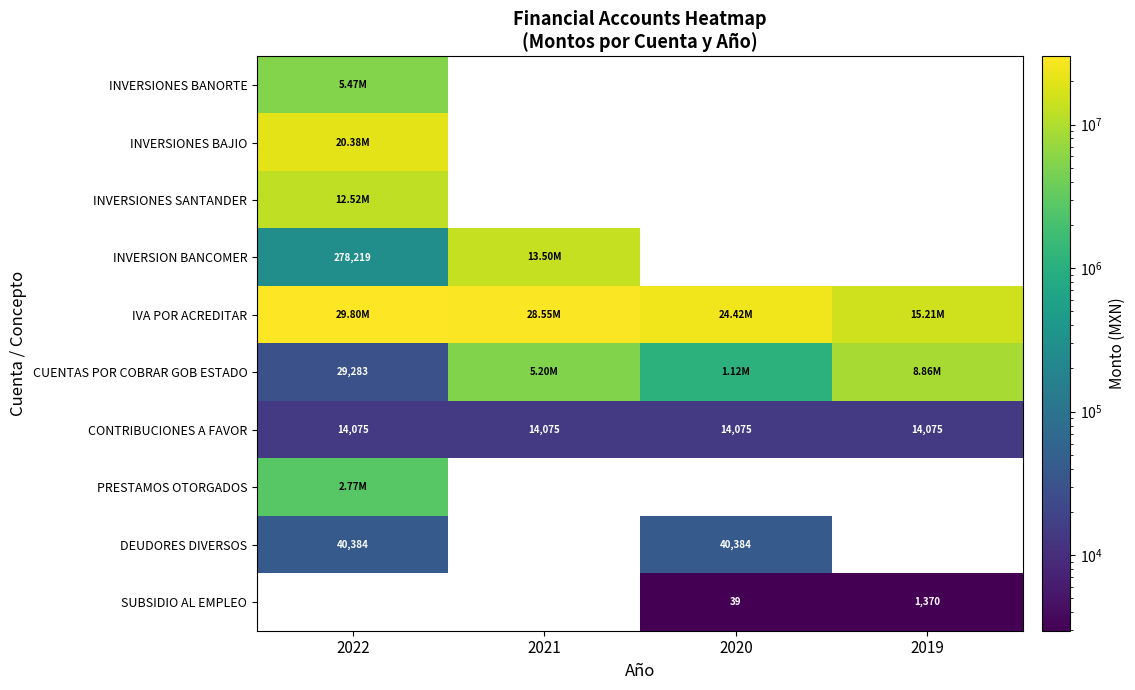

List the series in order of their peak value, lowest first.

SUBSIDIO AL EMPLEO, CONTRIBUCIONES A FAVOR, DEUDORES DIVERSOS, PRESTAMOS OTORGADOS, INVERSIONES BANORTE, CUENTAS POR COBRAR GOB ESTADO, INVERSIONES SANTANDER, INVERSION BANCOMER, INVERSIONES BAJIO, IVA POR ACREDITAR